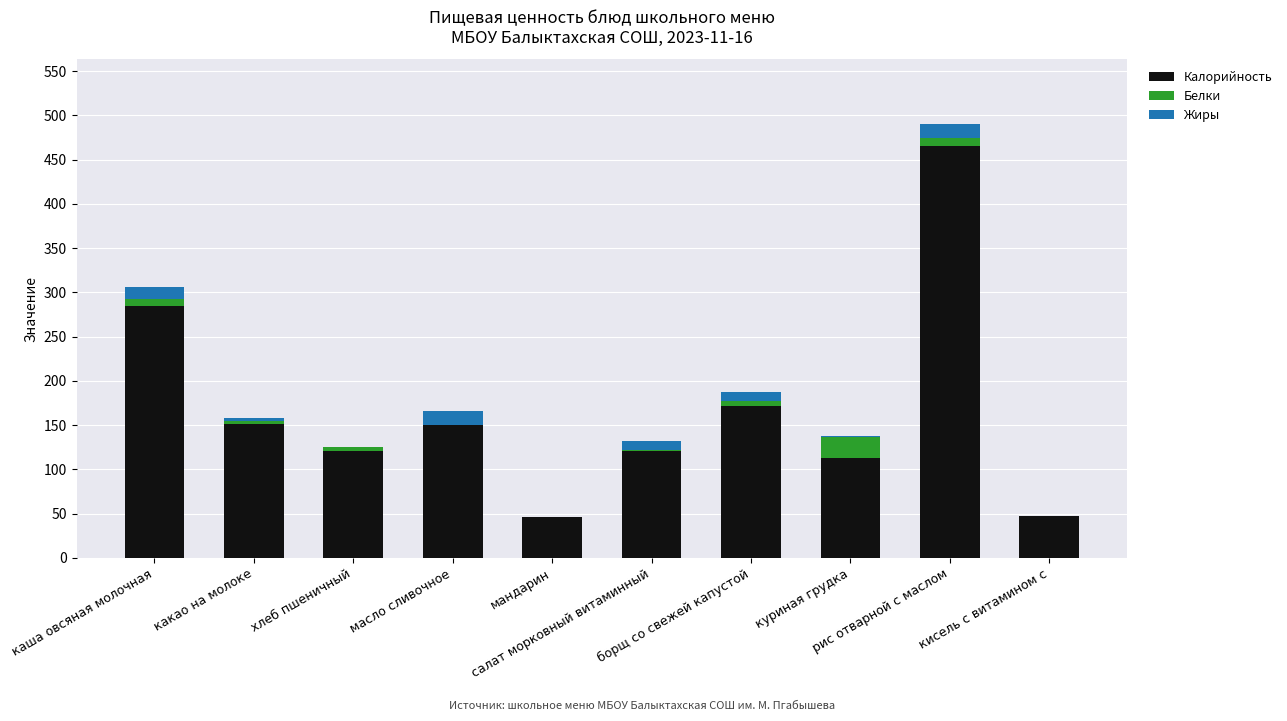

What is the highest value of the Калорийность series?

466.0